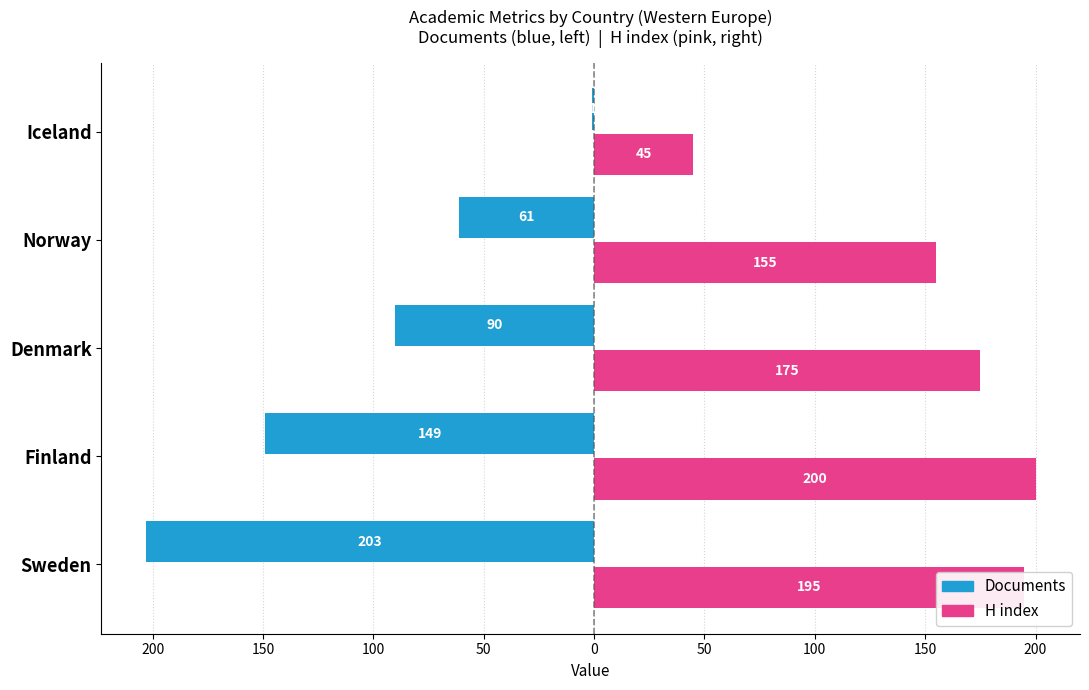

How many groups of bars are there?

5